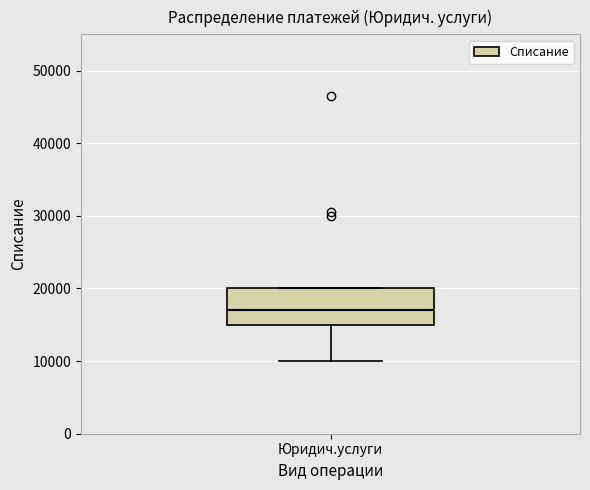

Transcribe this box plot: give where the median line is, the range the box spans, and where the two whiskers end, as read against the y-axis. The values are not printed on the chart, so give them approximately, as read against the axis.

median 17000, box 15000 to 20000, whiskers 10000 to 20000